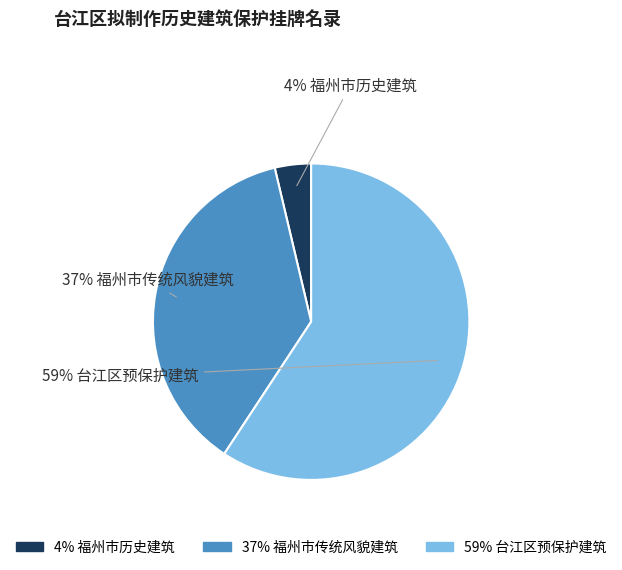

Is there a majority slice in this chart?

Yes